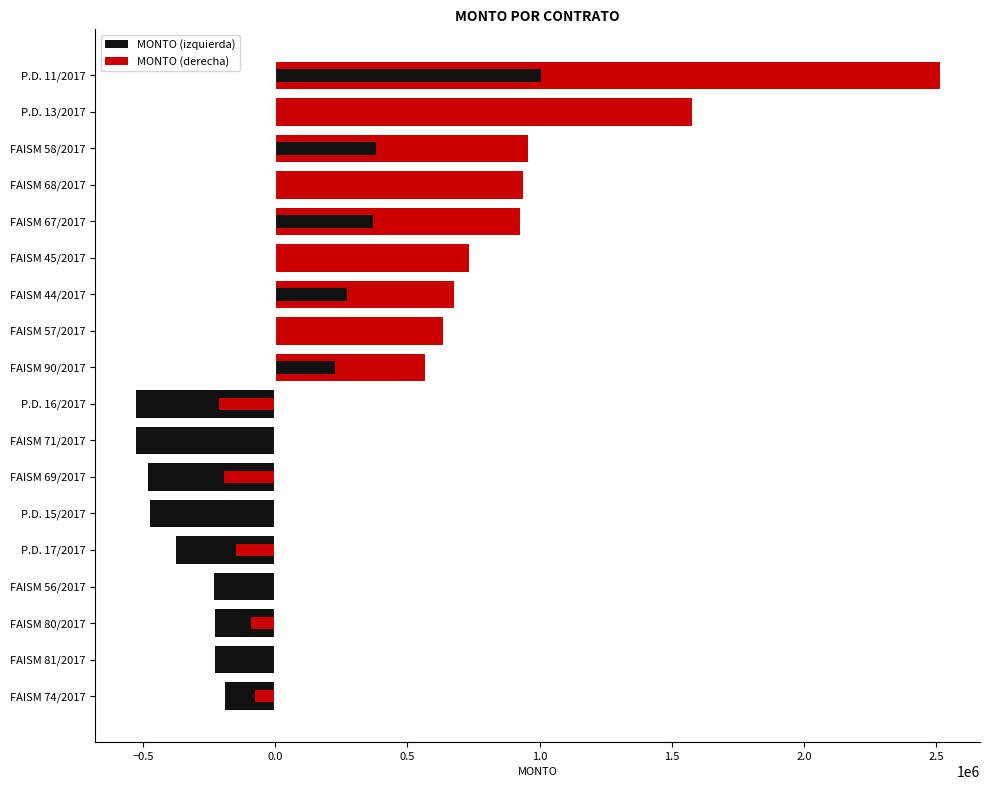

Which series has the largest range (max minus min)?

MONTO (derecha)